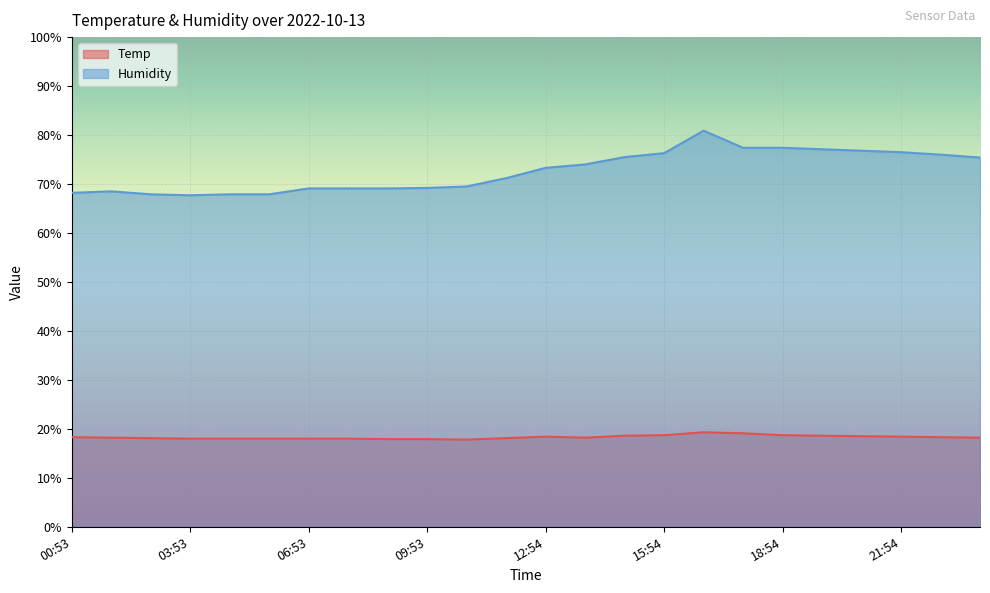

How many values in the Temp series are below 18?

3